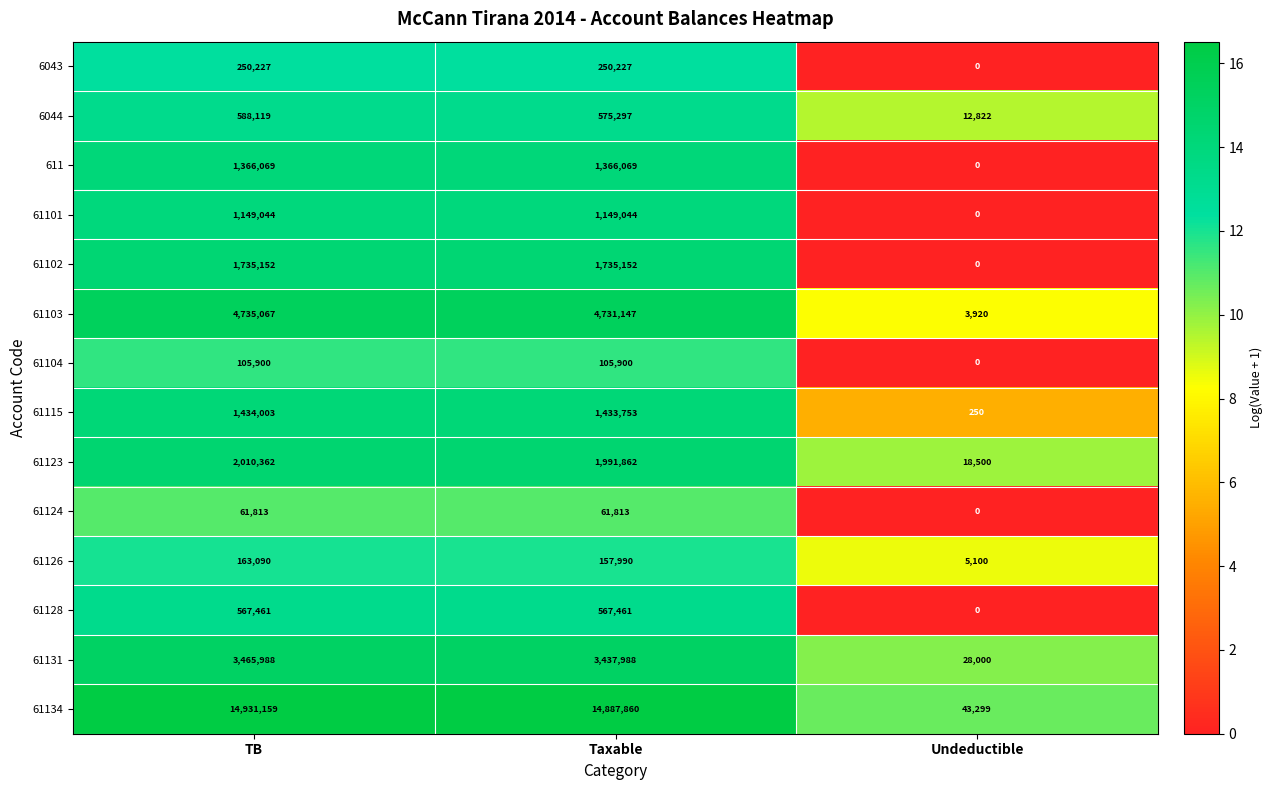

What is the sum of the 61131 values at TB and Undeductible?

3493988